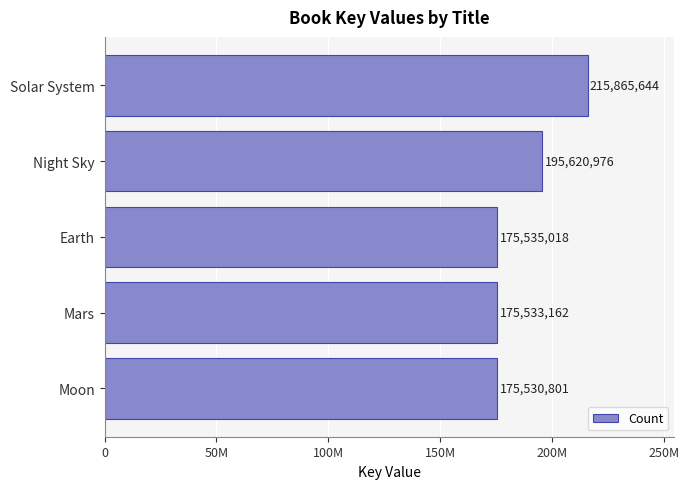

What is the difference between the second highest and second lowest values?

20087814